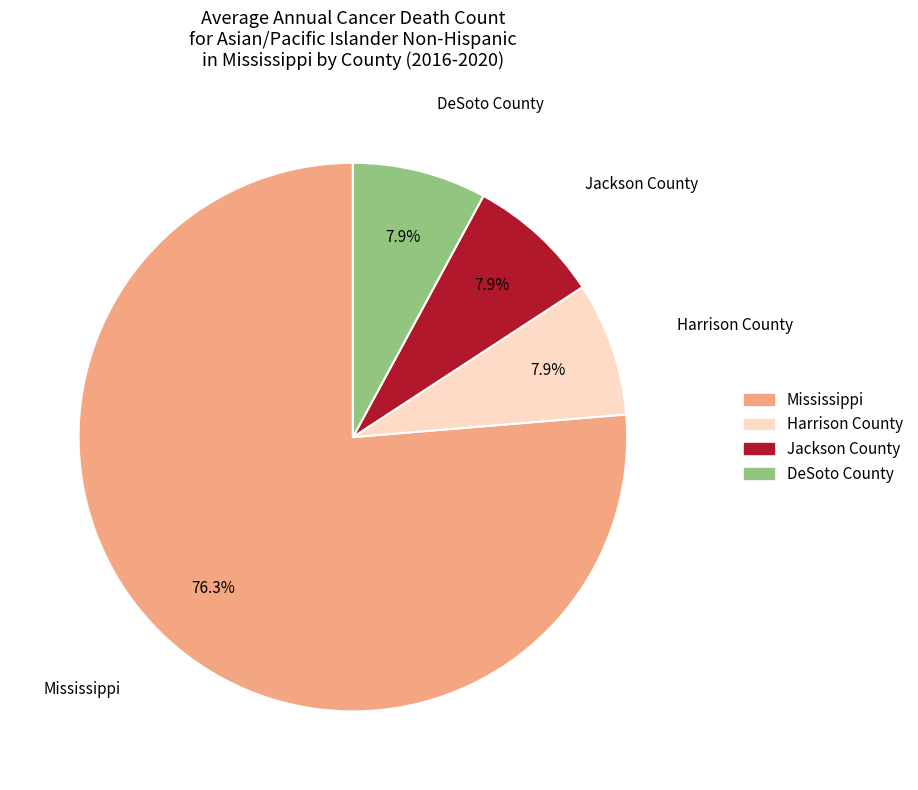

Does Mississippi account for over 50% of the chart?

Yes